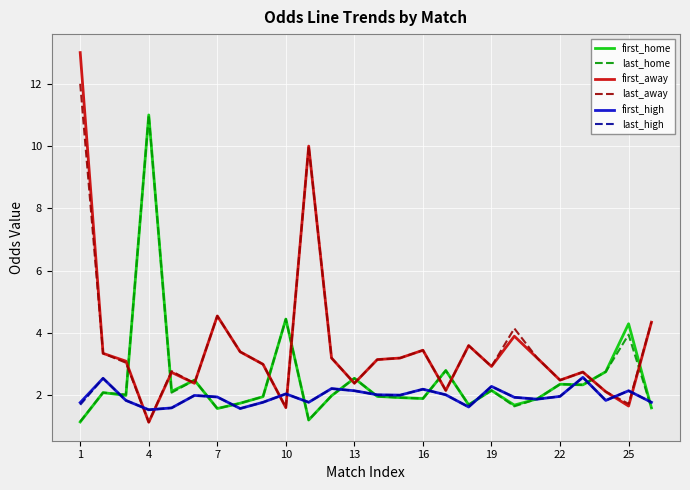

After their last crossing, which series has the higher values: last_away or first_high?

last_away